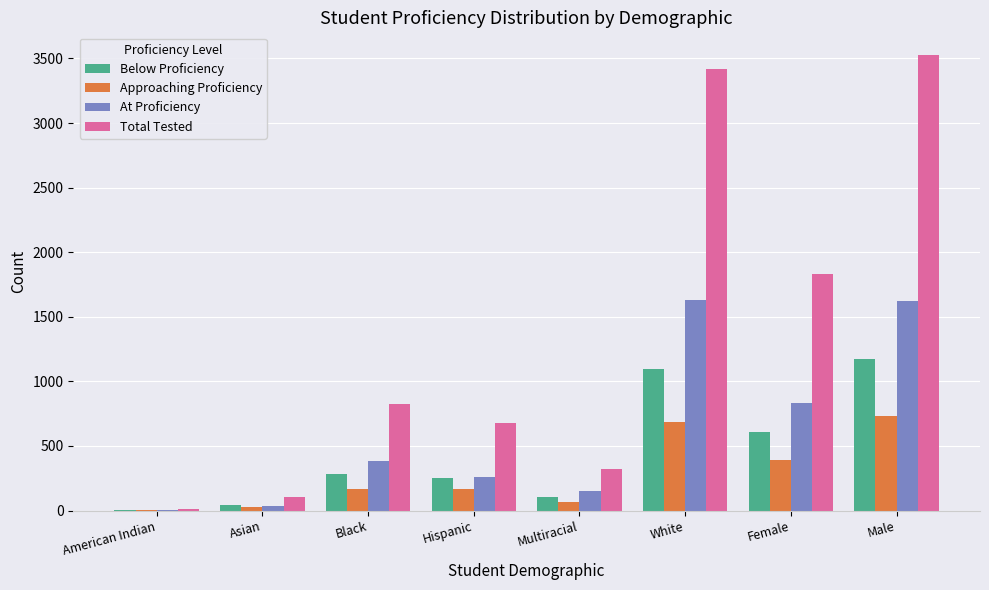

Are the bars grouped side by side (vs. stacked)?

Yes